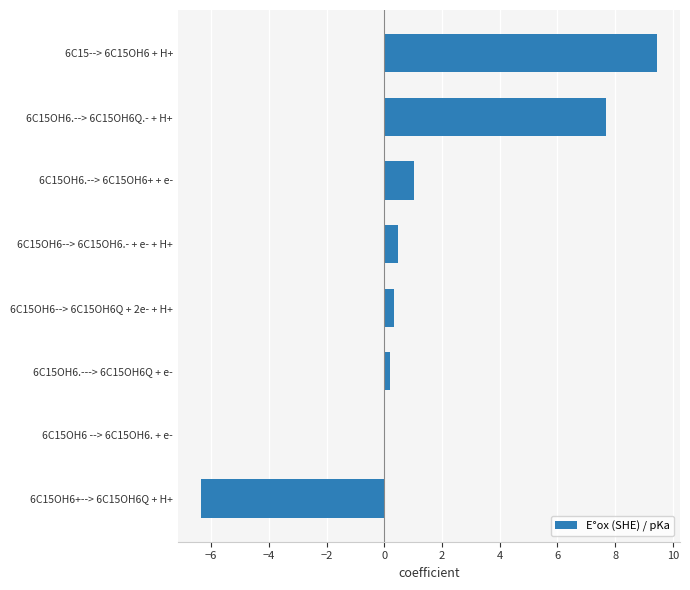

What is the change in value from 6C15OH6+--> 6C15OH6Q + H+ to 6C15OH6.--> 6C15OH6Q.- + H+?

+14.1